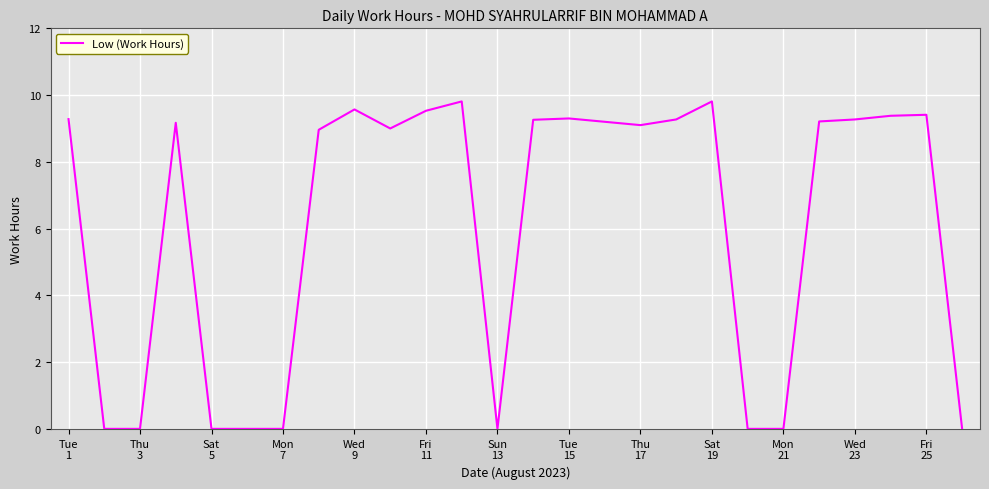

What is the greatest value displayed?

9.8